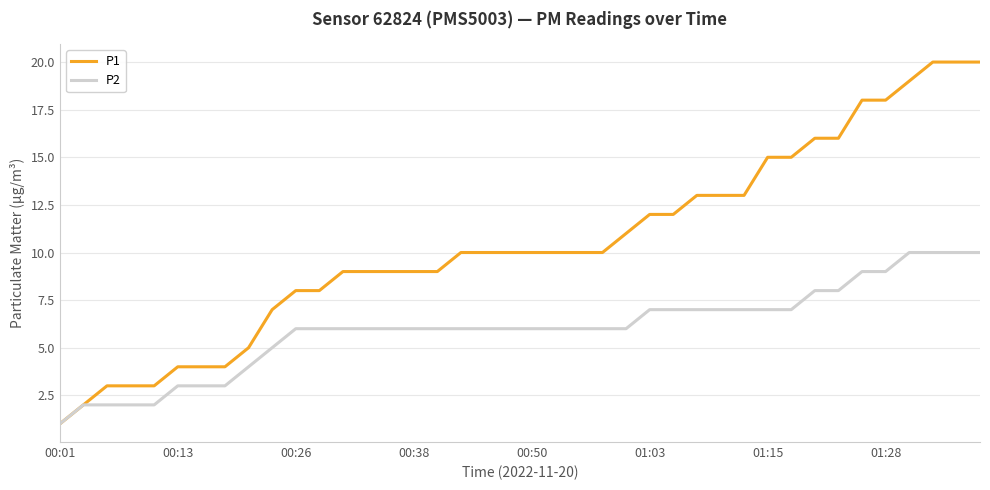

List the series in order of their peak value, highest first.

P1, P2